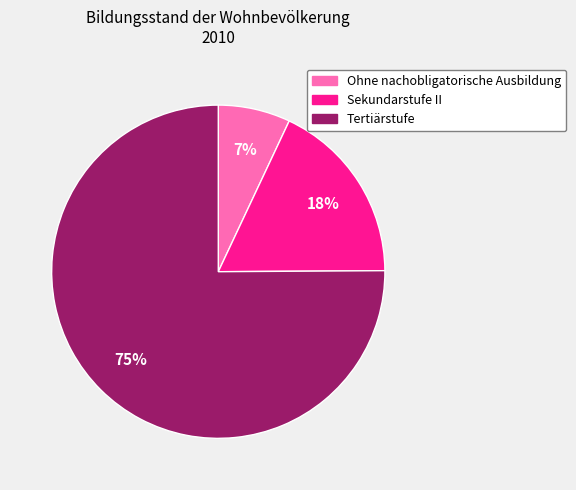

Is there any slice that represents more than half of the pie?

Yes